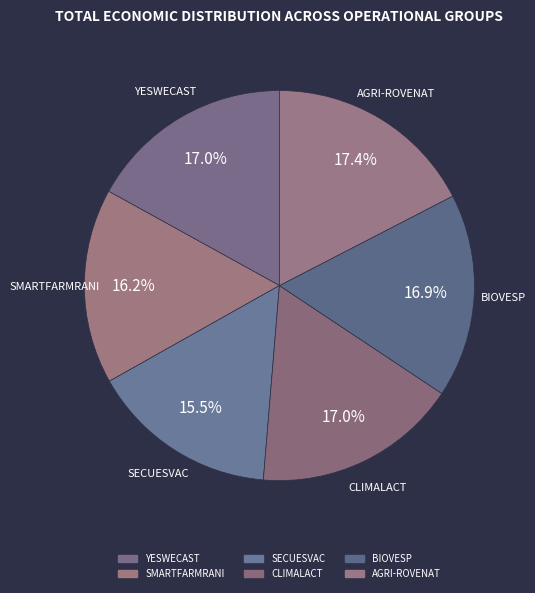

Which has a higher value, SMARTFARMRANI or YESWECAST?

YESWECAST